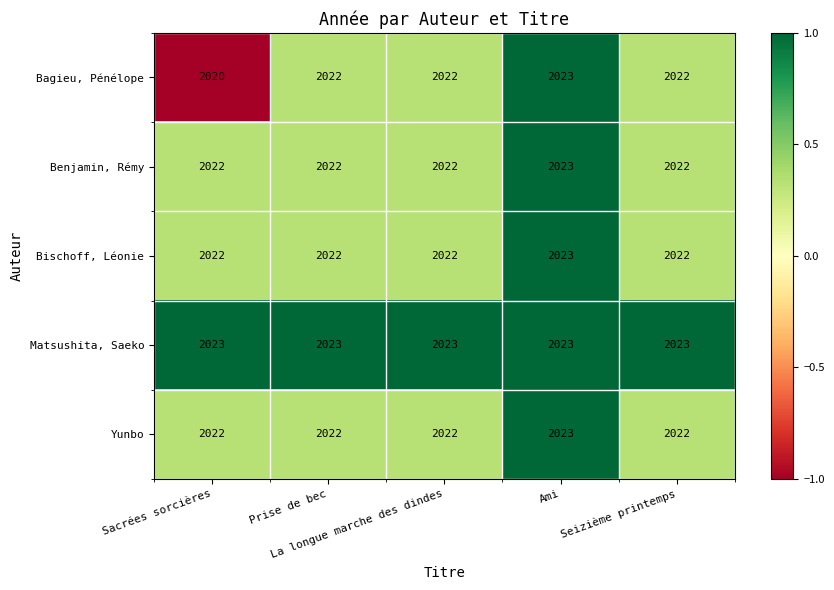

What is the total value across all series at La longue marche des dindes?

10111